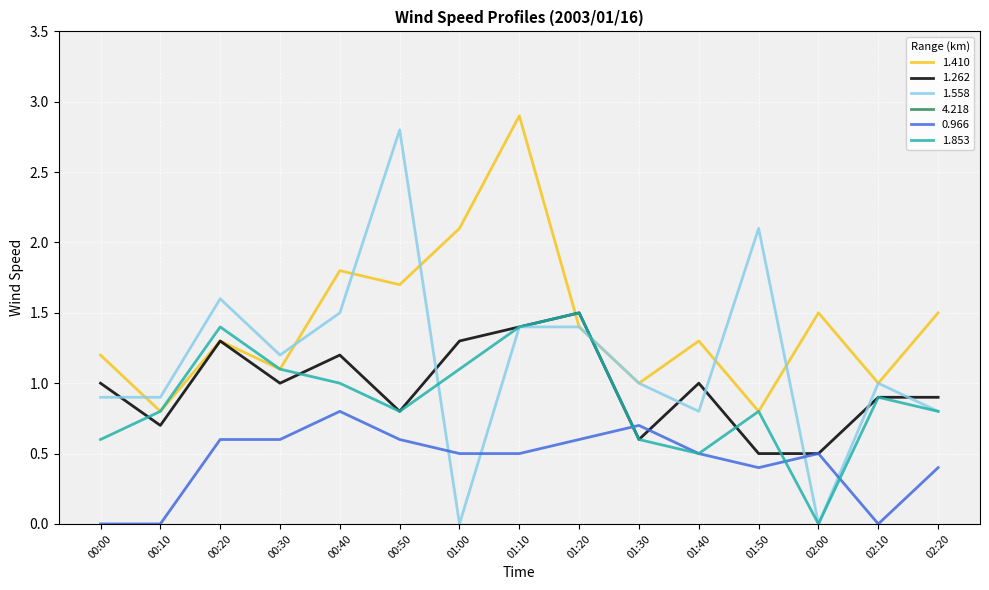

Which series changed the most between 00:10 and 01:00?

1.410